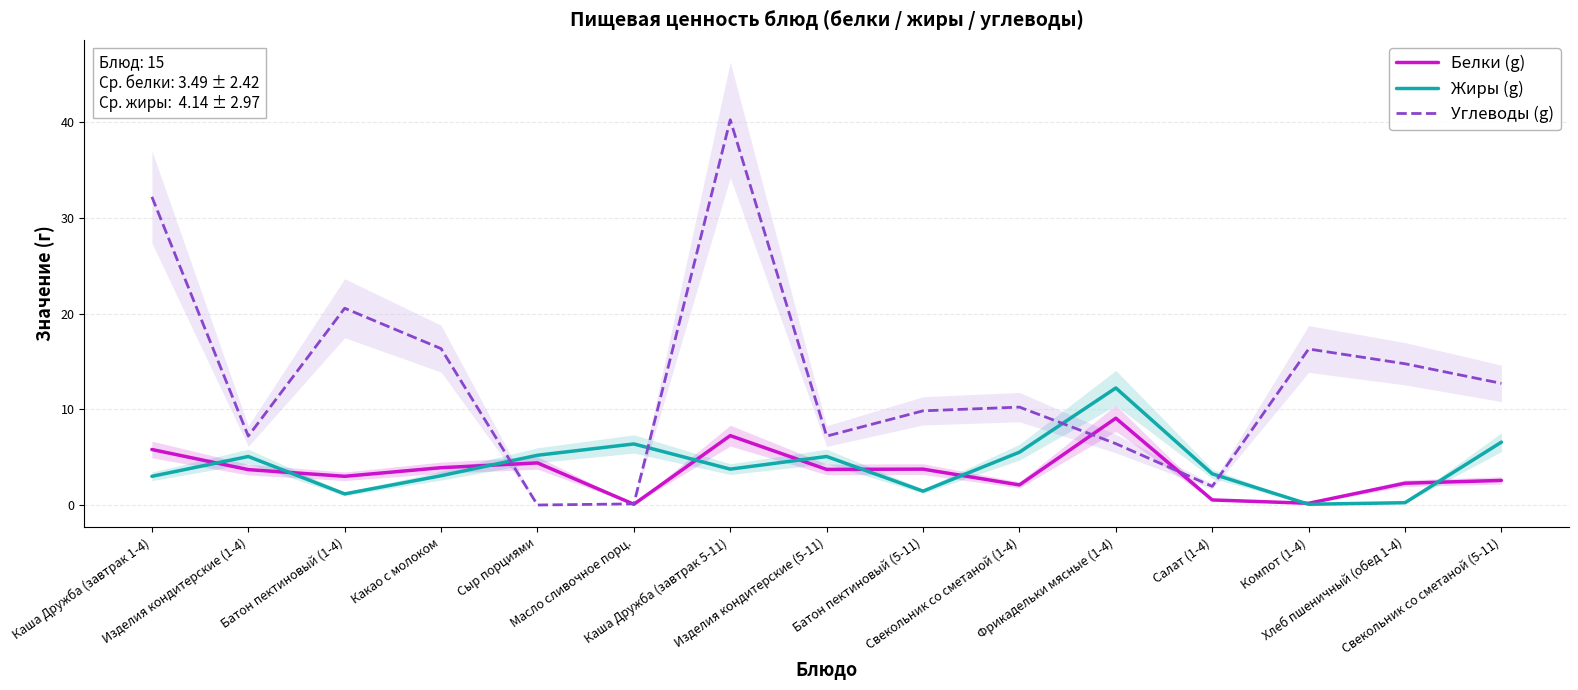

What is the difference between the maximum and minimum values in the Жиры (g) series?

12.2